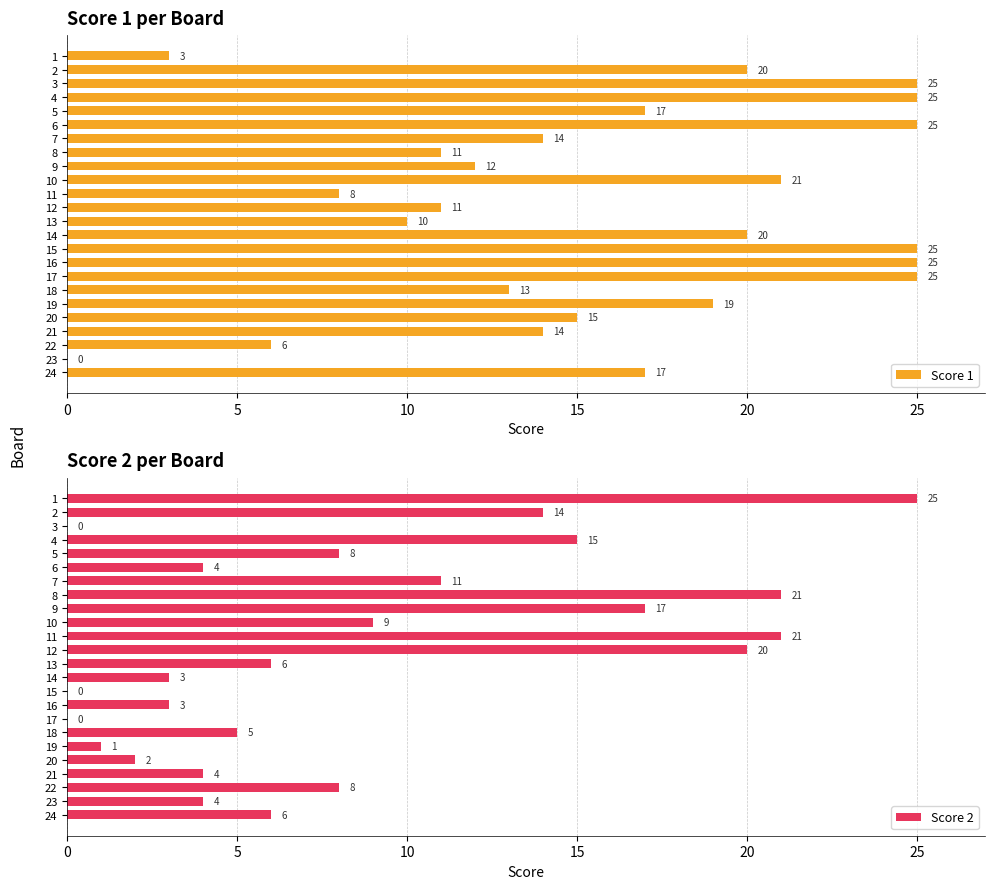

True or false: Score 1 has a value of 19 at 19.

True